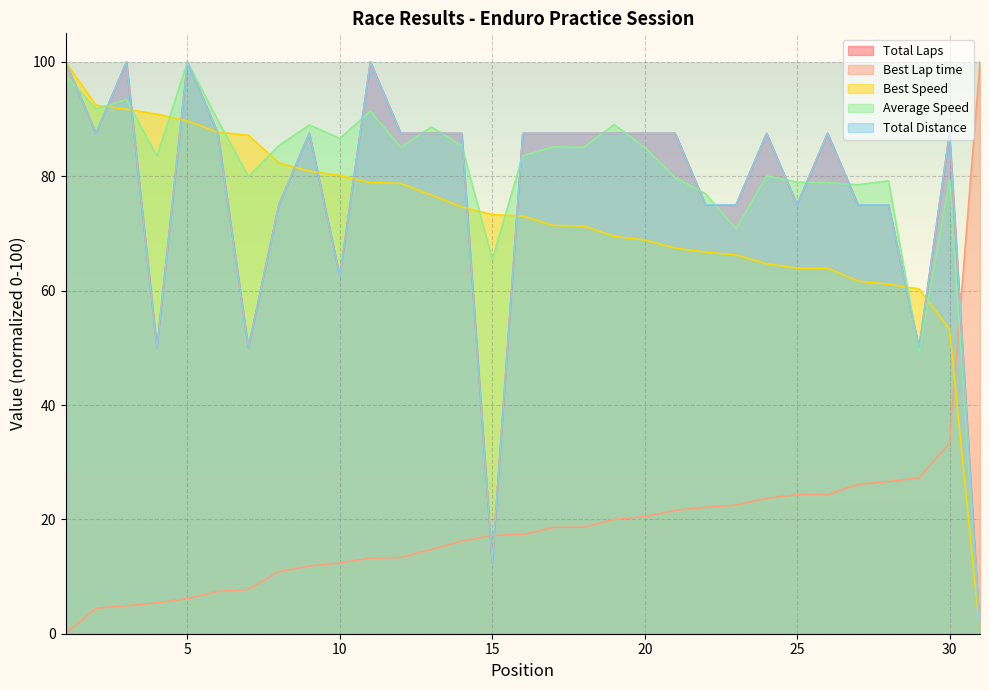

What is the difference between the highest and lowest values at 14?

71.3